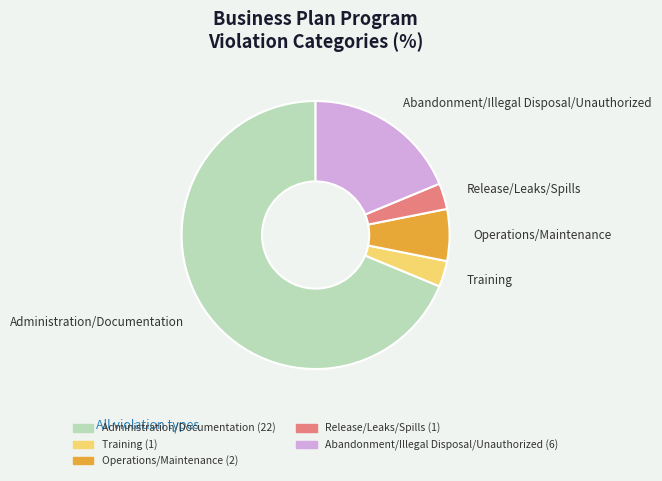

Which slice is the largest?

Administration/Documentation